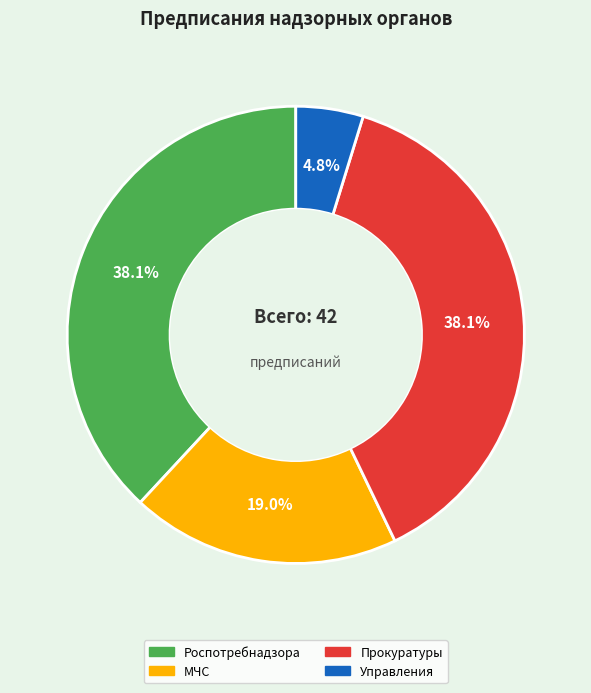

Count the number of slices in the pie.

4